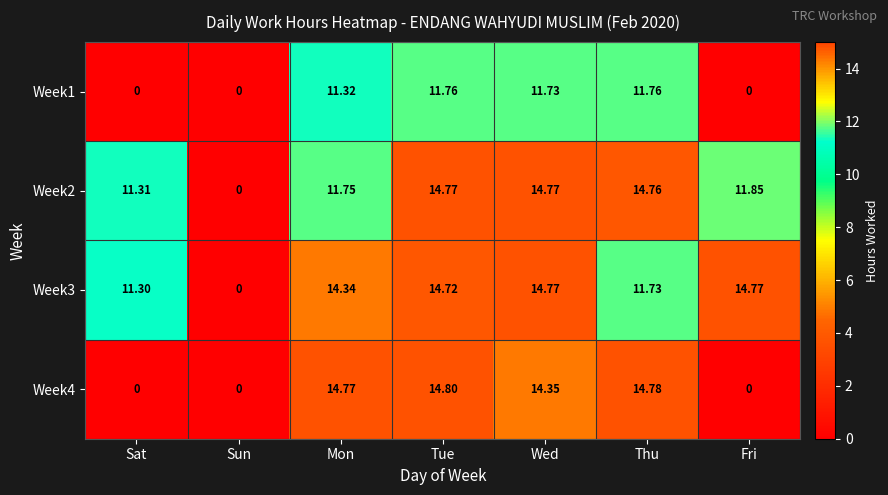

Where is Week3 nearest to the value 7?

Sat